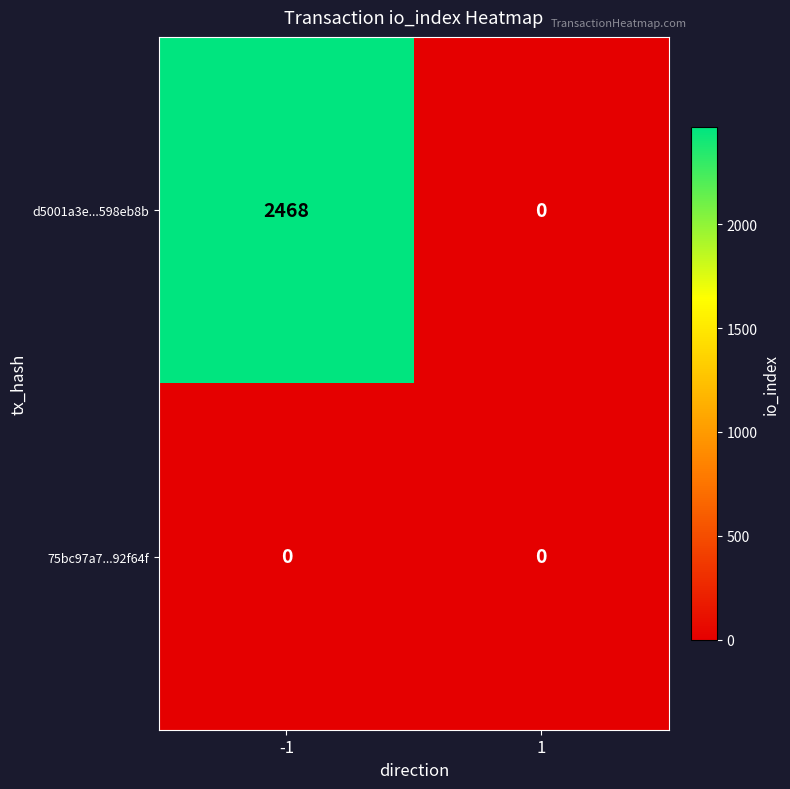

At which category is the sum across all series the highest?

-1